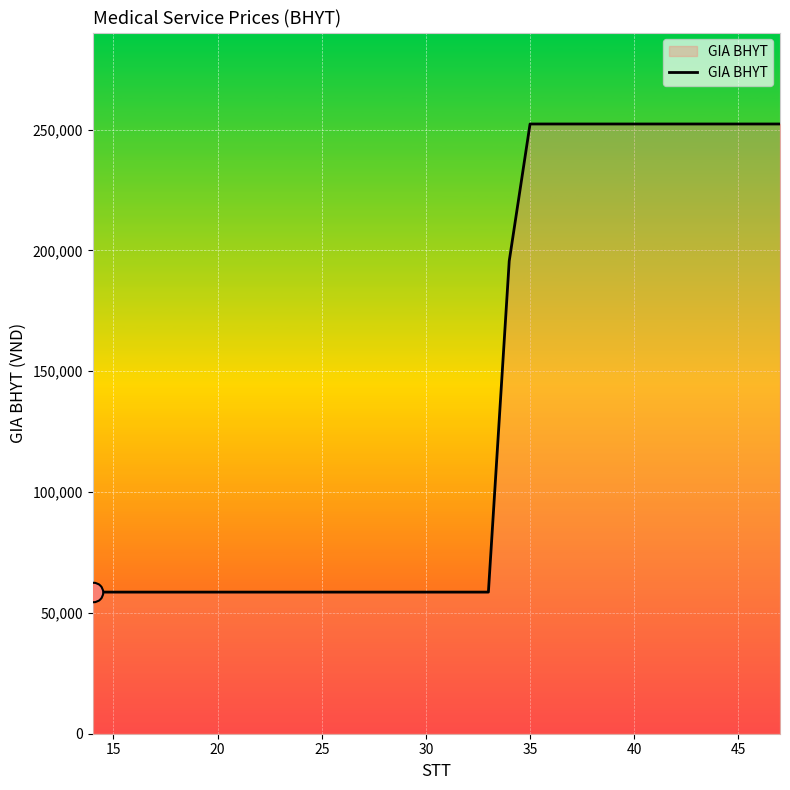

What is the difference between the maximum and minimum values?

193700